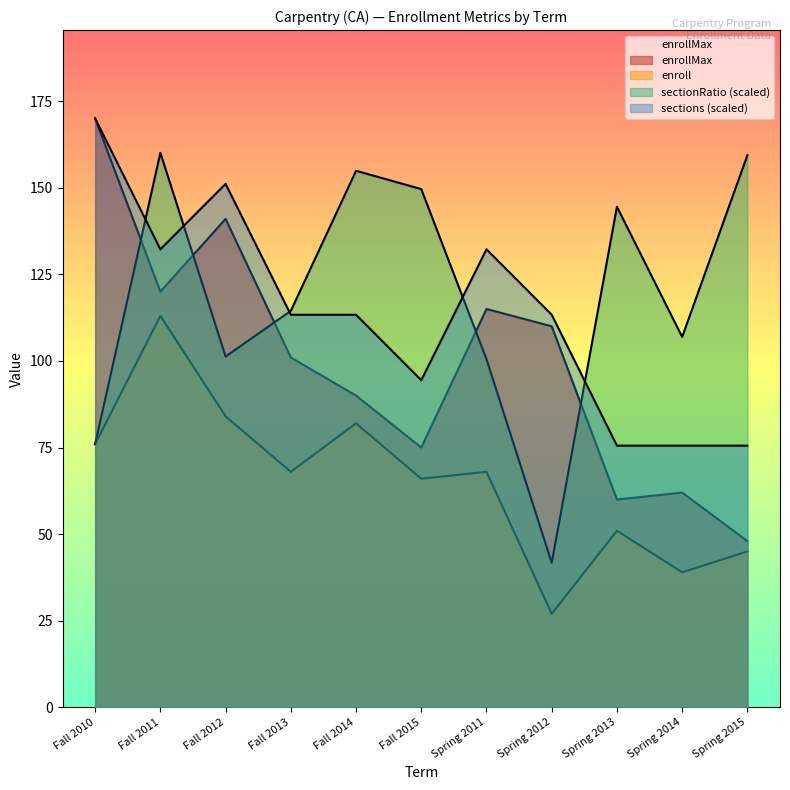

What is the total value across all series at Fall 2011?

525.3